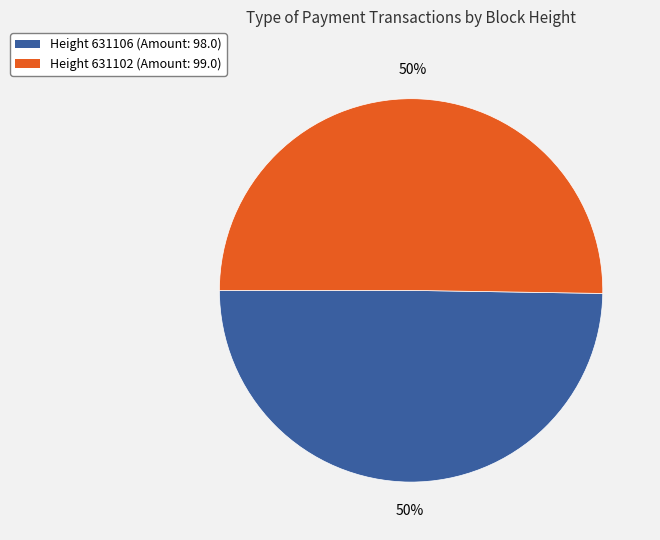

To the nearest percent, what is the average slice percentage?

50%